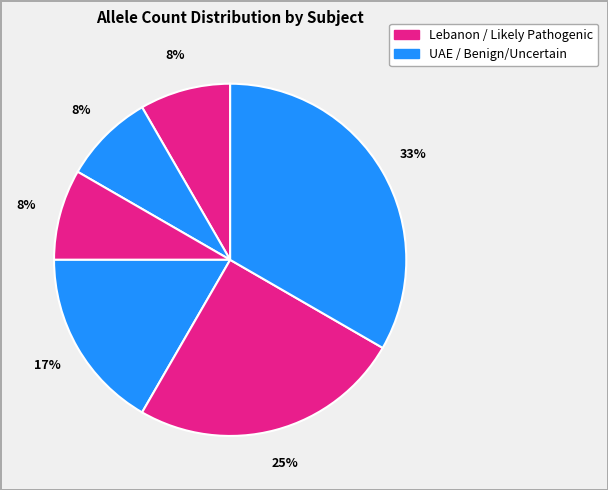

Count the number of slices in the pie.

6